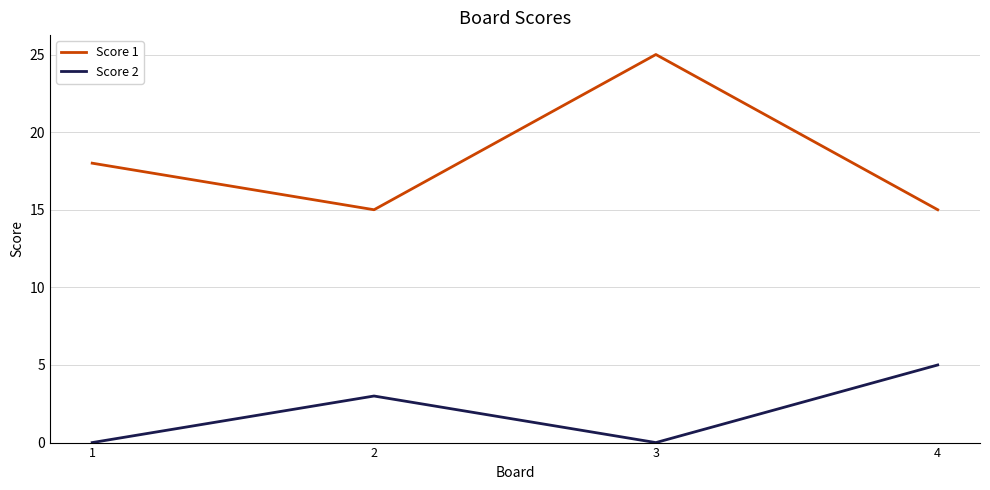

List the series in order of their peak value, lowest first.

Score 2, Score 1